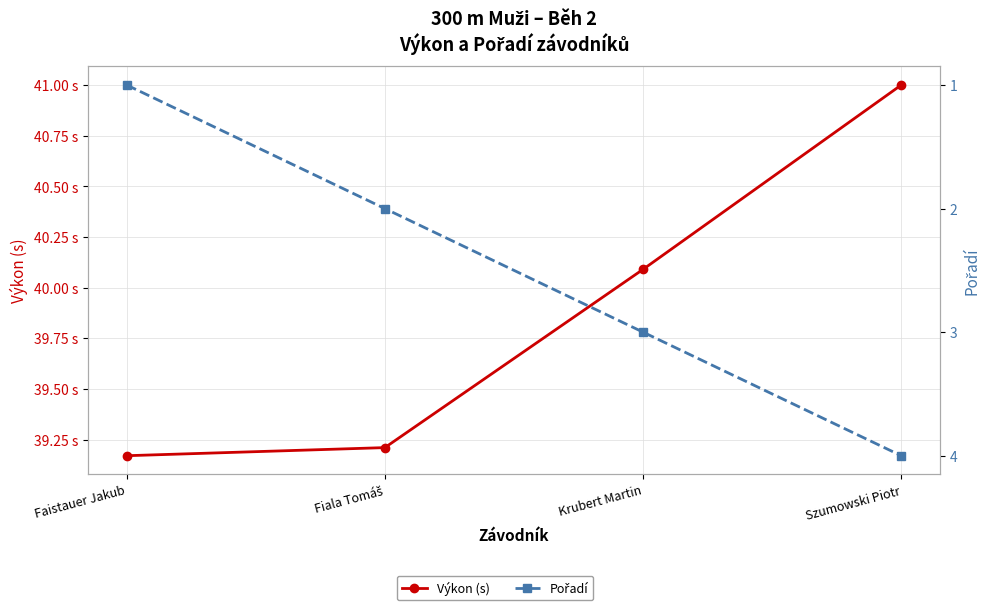

How many values in the Výkon (s) series are below 40?

2